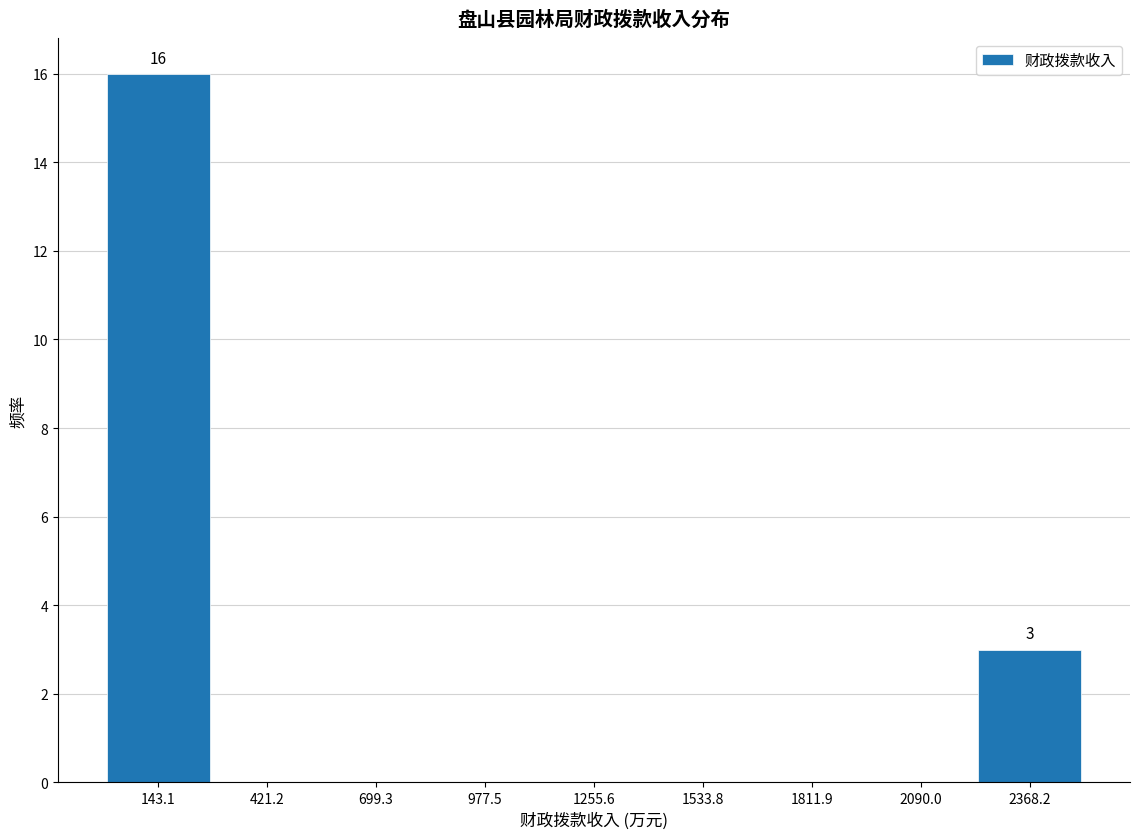

Over which range of the x-axis is the bar tallest?

0 to 300